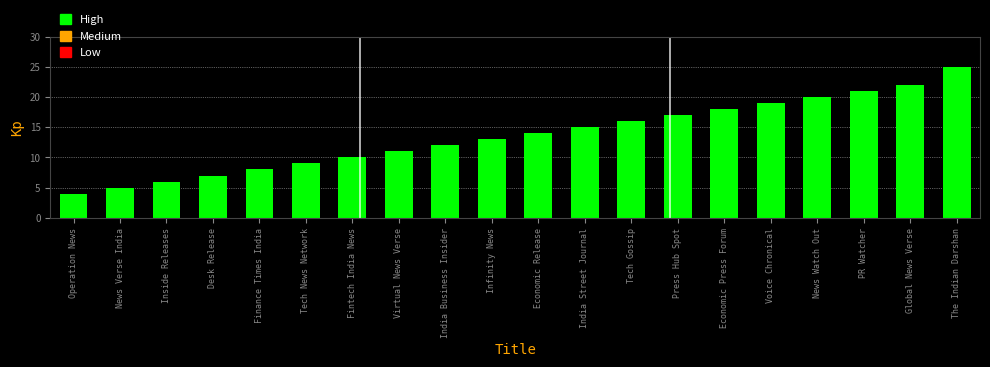

Reading right to left, transcribe all the data shown in this chart.

The Indian Darshan=25	Global News Verse=22	PR Watcher=21	News Watch Out=20	Voice Chronical=19	Economic Press Forum=18	Press Hub Spot=17	Tech Gossip=16	India Street Journal=15	Economic Release=14	Infinity News=13	India Business Insider=12	Virtual News Verse=11	Fintech India News=10	Tech News Network=9	Finance Times India=8	Desk Release=7	Inside Releases=6	News Verse India=5	Operation News=4